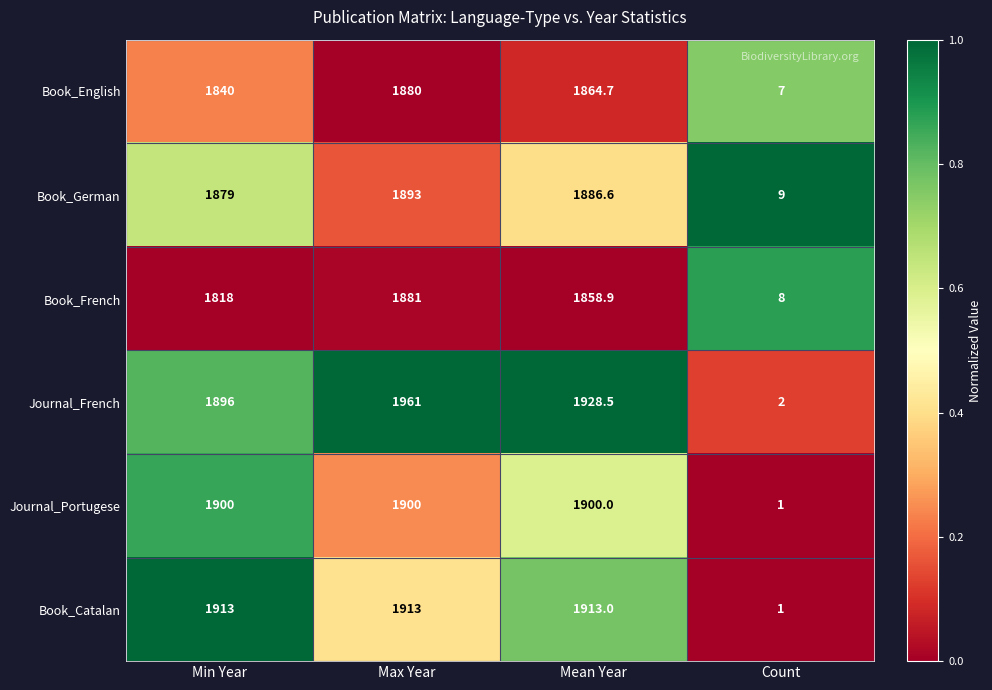

Rank the series at Min Year from lowest to highest value.

Book_French, Book_English, Book_German, Journal_French, Journal_Portugese, Book_Catalan